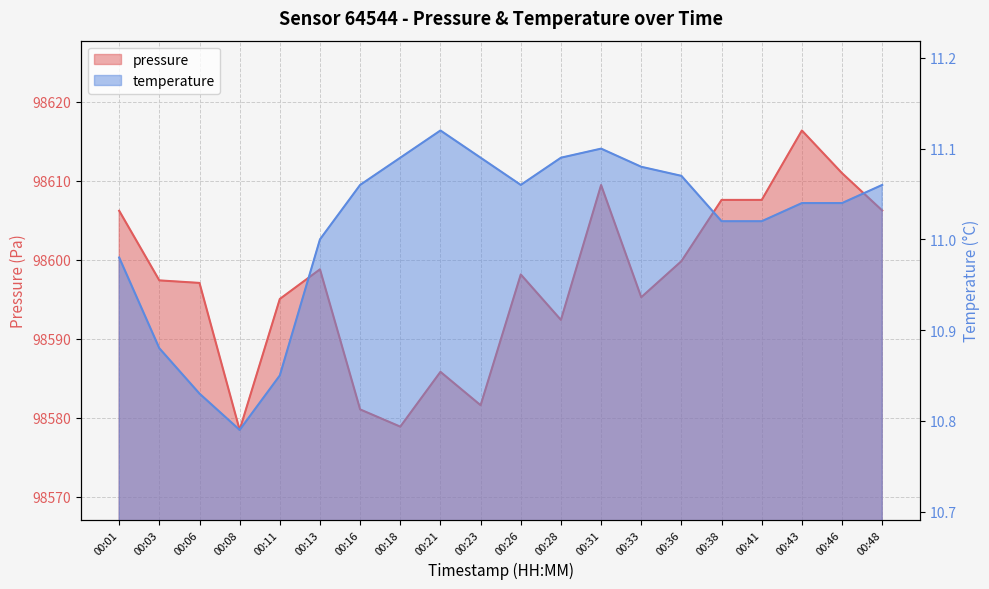

True or false: temperature and pressure intersect in this chart.

False